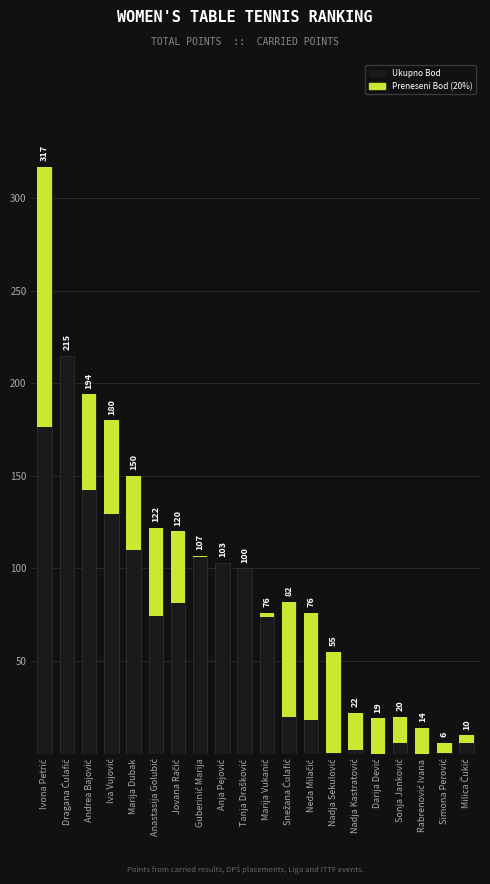

What is the label of the 7th bar from the left?

Jovana Račić